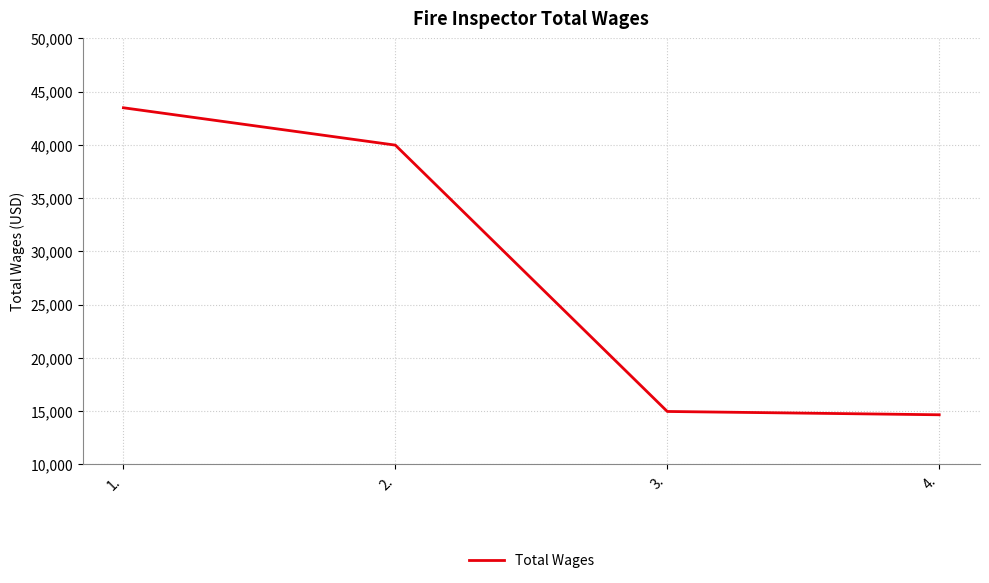

What is the smallest value displayed?

14649